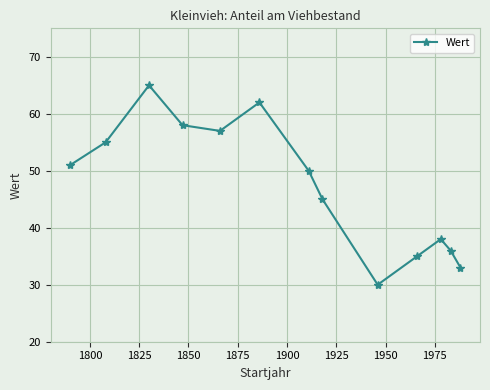

Reading left to right, transcribe all the data shown in this chart.

51	55	65	58	57	62	50	45	30	35	38	36	33